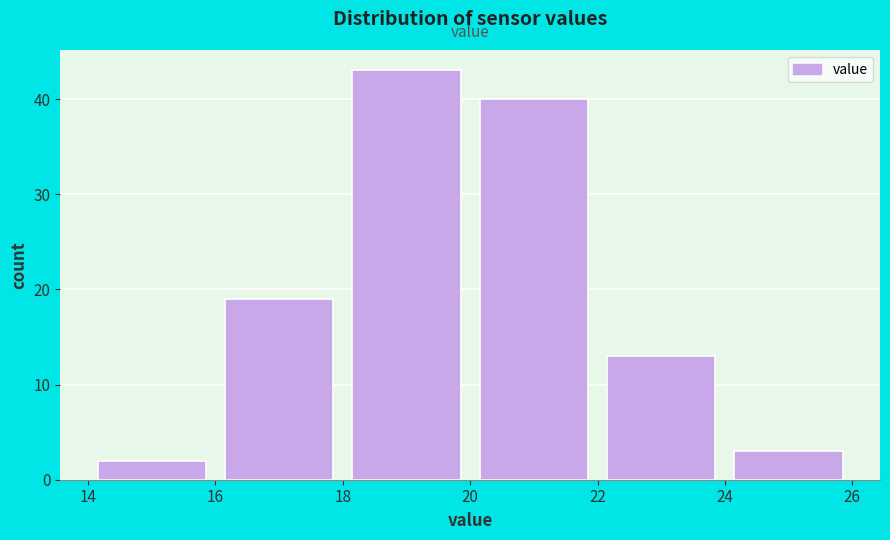

Reading left to right, transcribe this chart: for each bar, give the range it covers on the x-axis and its height. The values are not printed on the chart, so give them approximately, as read against the axis.

14 to 16: 2
16 to 18: 19
18 to 20: 43
20 to 22: 40
22 to 24: 13
24 to 26: 3